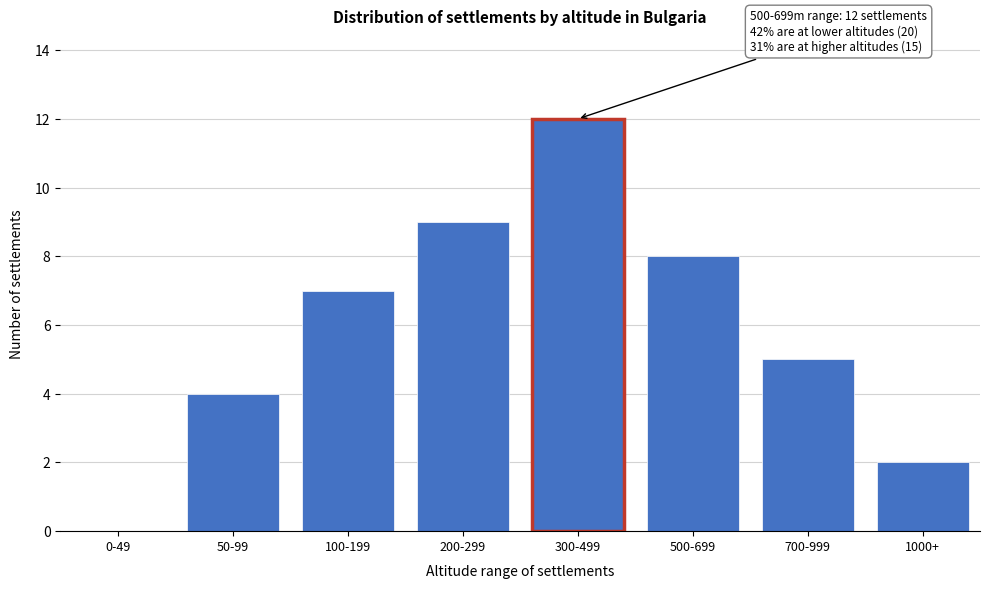

Reading left to right, transcribe all the data shown in this chart.

0-49=0	50-99=4	100-199=7	200-299=9	300-499=12	500-699=8	700-999=5	1000+=2